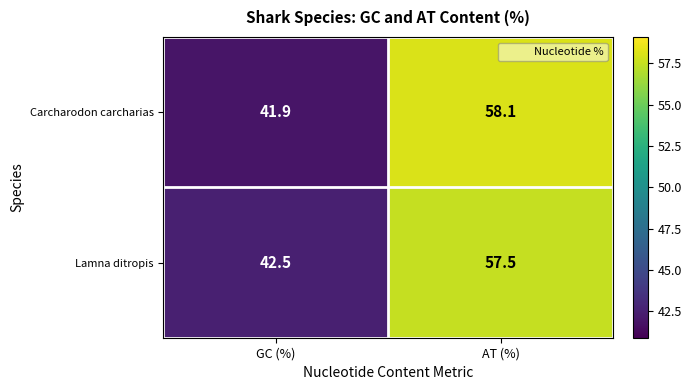

Which series has the widest spread of values?

Carcharodon carcharias